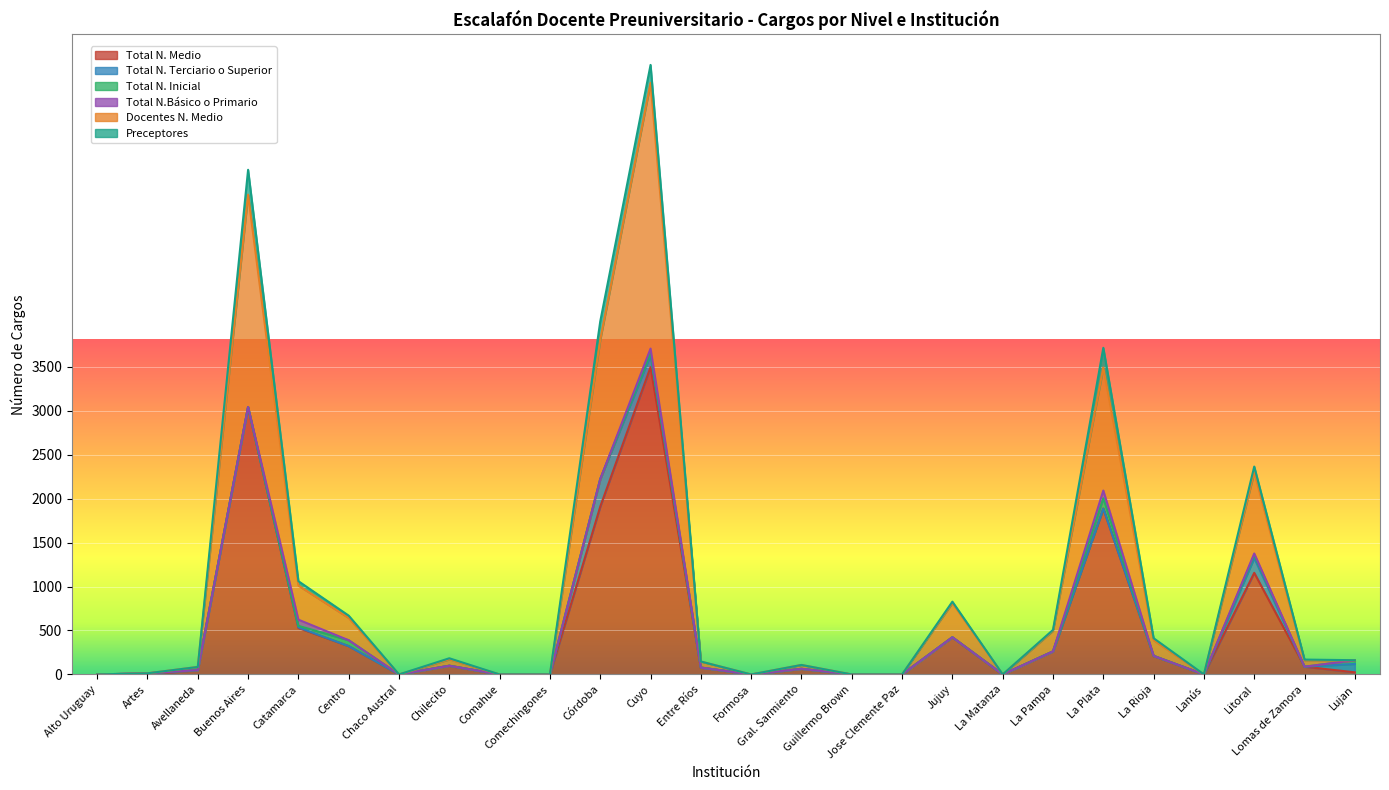

Reading left to right, what are all the values shown in this chart?

Total N. Medio: 0	0	49	3042	529	322	0	99	0	0	1909	3496	78	0	64	0	0	423	0	262	1887	211	0	1156	88	24
Total N. Terciario o Superior: 0	13	0	0	7	0	0	0	0	0	313	138	0	0	0	0	0	0	0	0	0	0	0	169	0	95
Total N. Inicial: 0	0	0	1	17	67	0	0	0	0	0	25	0	0	0	0	0	0	0	0	117	0	0	34	0	43
Total N.Básico o Primario: 0	0	0	0	70	0	0	0	0	0	0	48	0	0	0	0	0	0	0	0	88	0	0	17	0	0
Docentes N. Medio: 0	0	36	2415	388	254	0	73	0	0	1585	3023	69	0	44	0	0	390	0	235	1400	179	0	925	71	0
Preceptores: 0	0	0	283	50	26	0	12	0	0	209	204	0	0	0	0	0	15	0	10	224	22	0	64	10	0